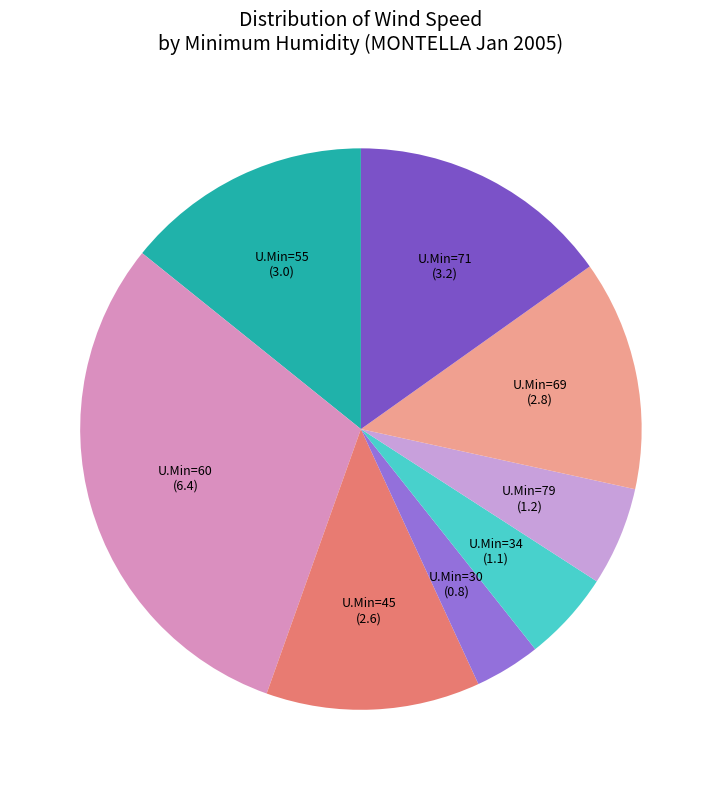

Is there a majority slice in this chart?

No